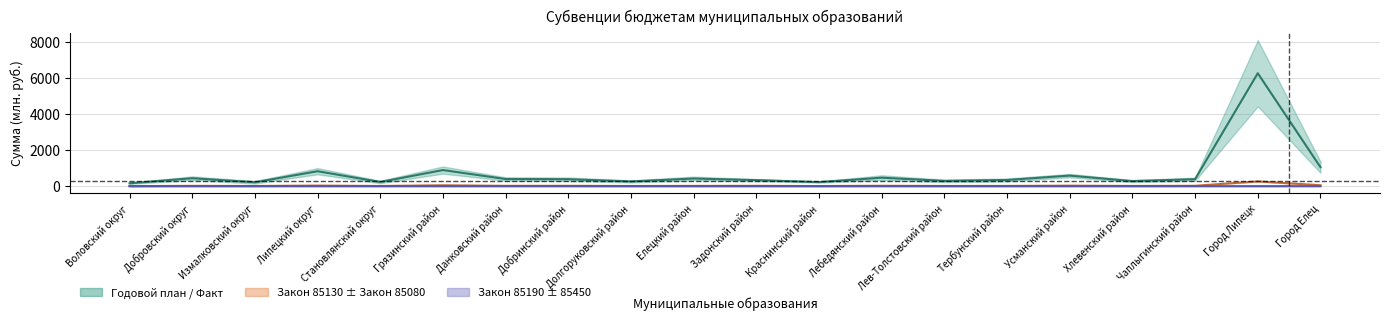

True or false: Всего годовой план and Всего факт cross at least once.

False